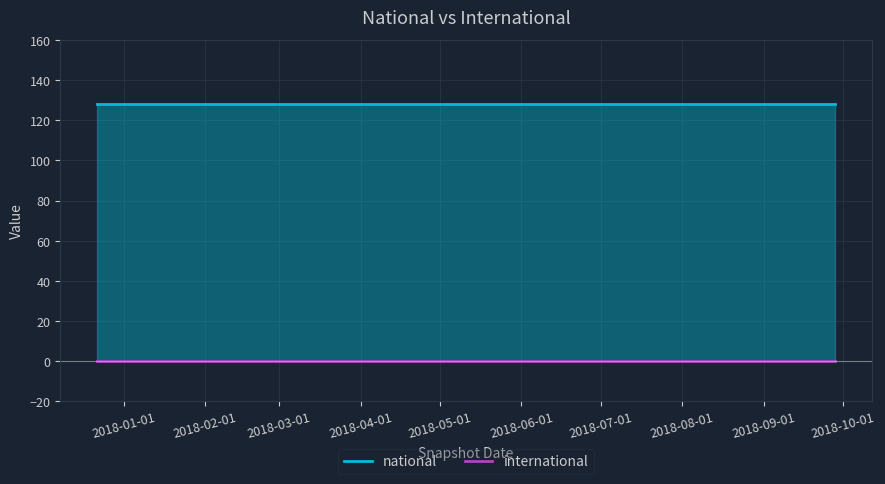

True or false: international and national intersect in this chart.

False